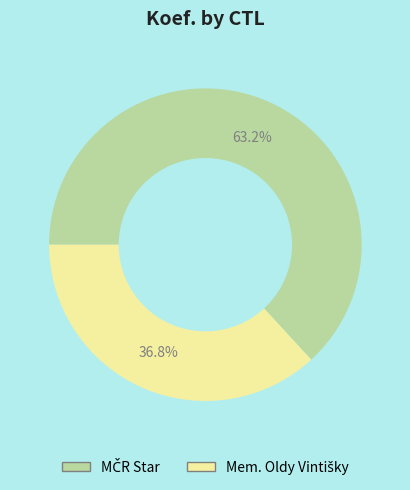

Is there a majority slice in this chart?

Yes